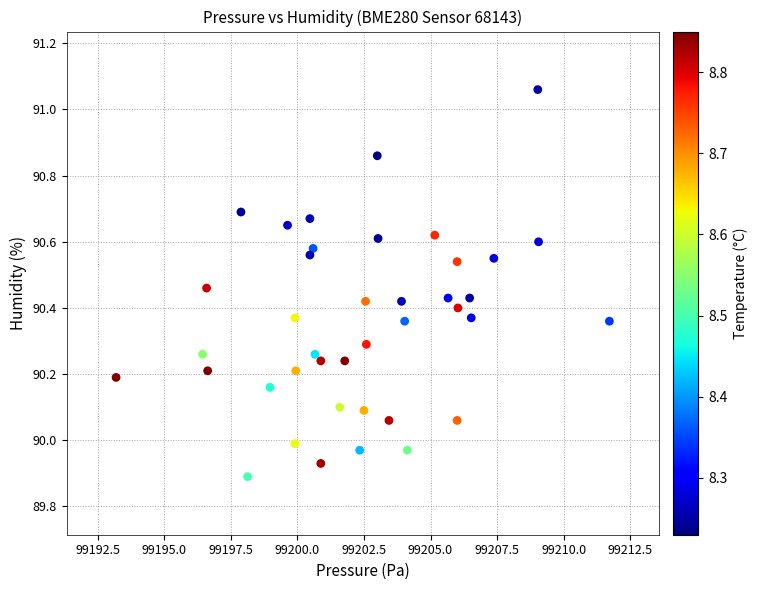

What is the range of Y values (max minus min)?

1.2